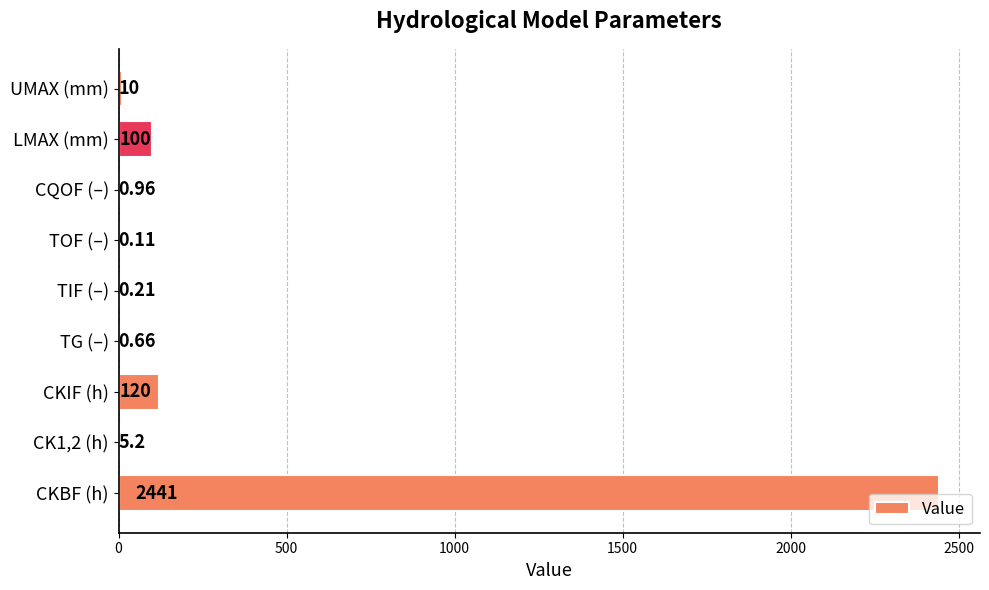

Where is the data nearest to the value 1220?

CKIF (h)